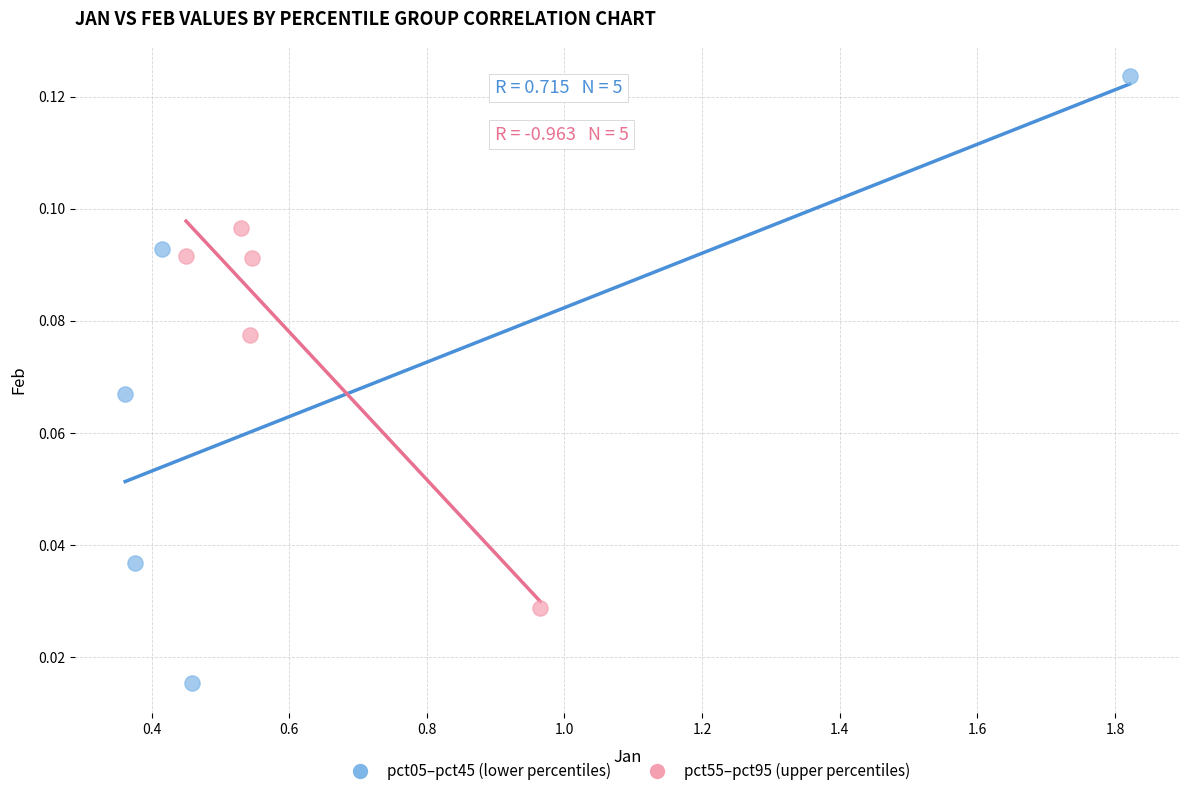

Which series contains the highest Y value?

pct05–pct45 (lower percentiles)